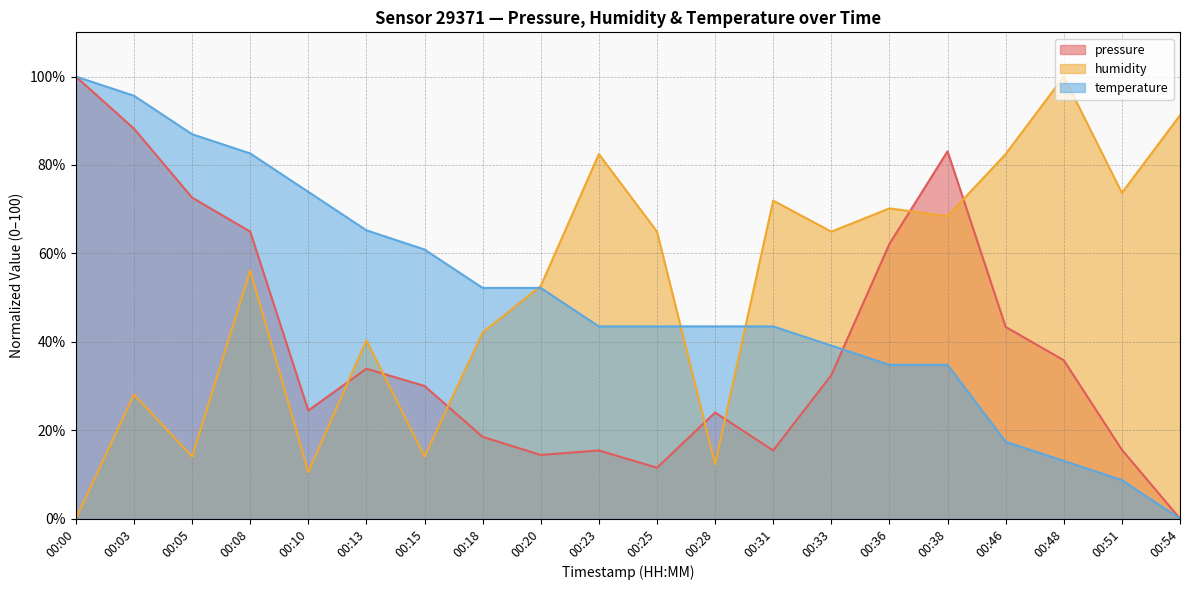

What is the total value across all series at 00:54?

91.2